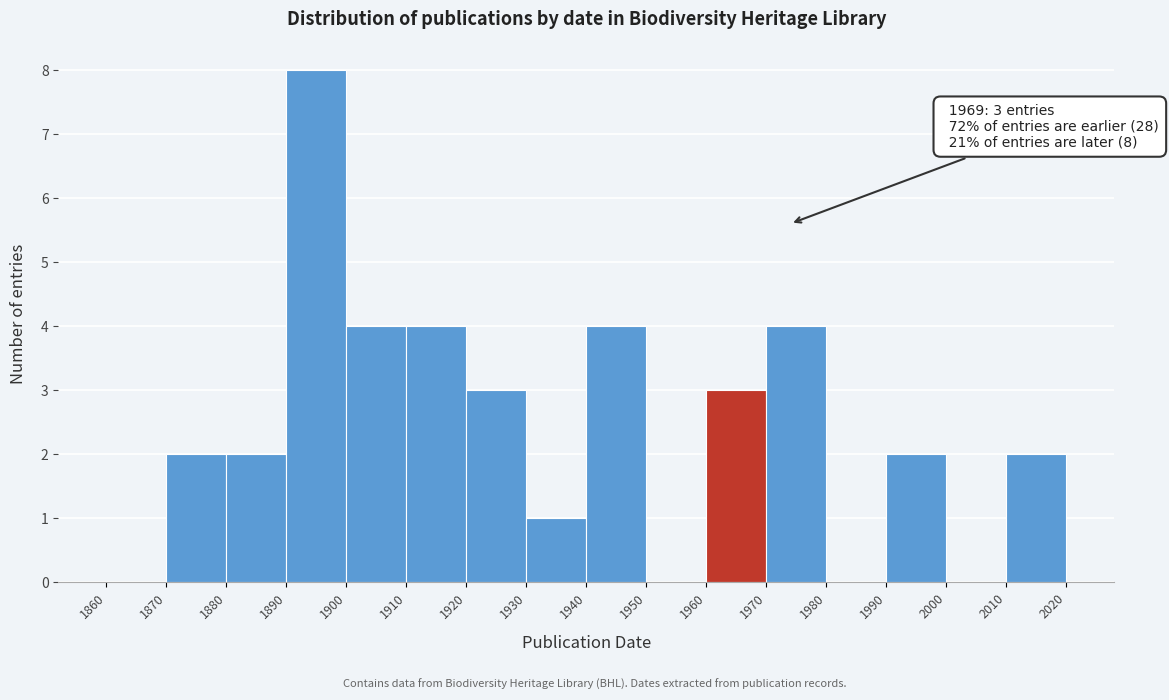

Which range on the x-axis has the tallest bar?

1890 to 1900